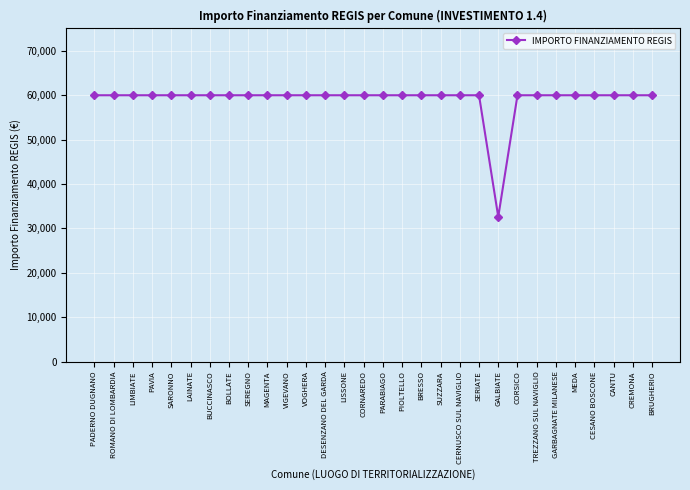

What is the greatest value displayed?

59966